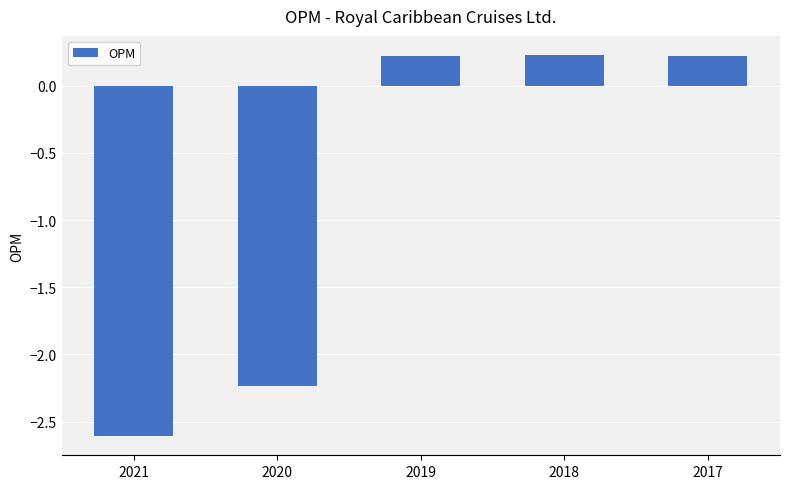

Between 2018 and 2021, which is larger?

2018